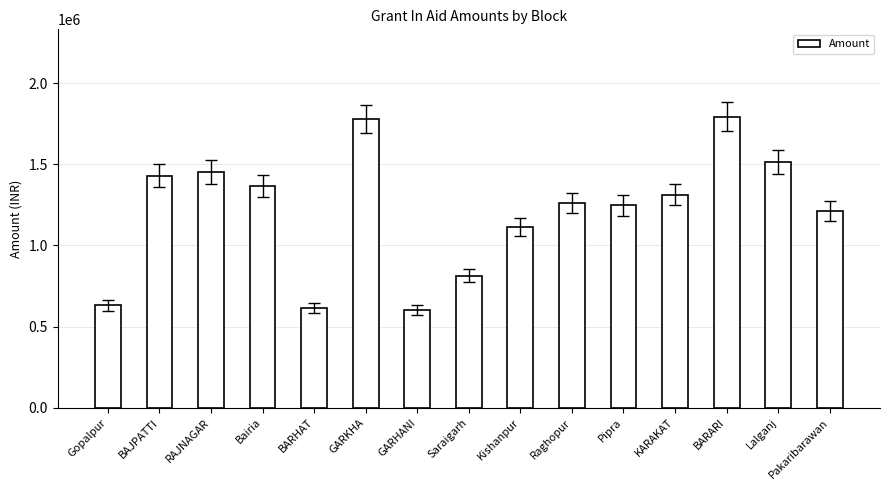

What is the ratio of the value at GARHANI to the value at BARARI?

0.3